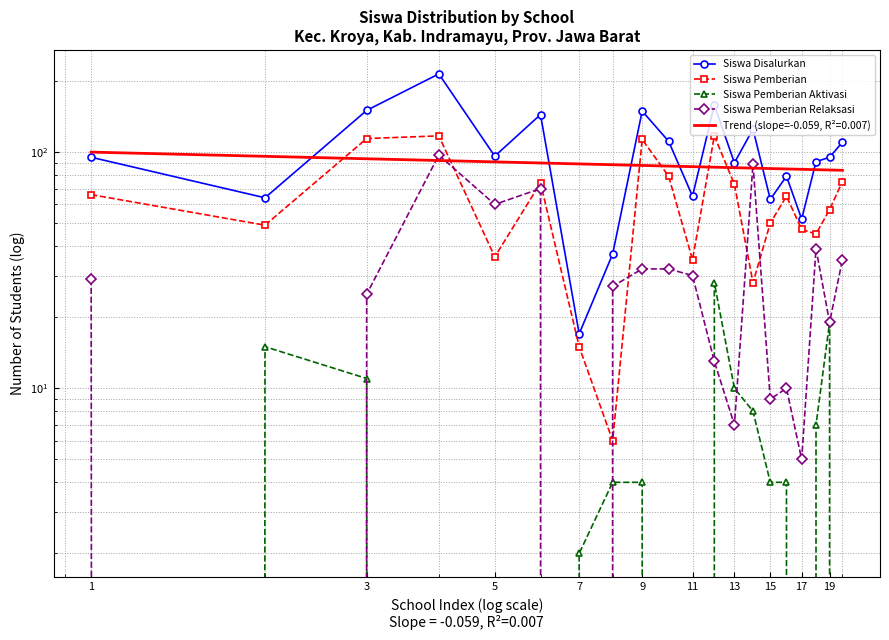

What is the average value of the Siswa Disalurkan series?

100